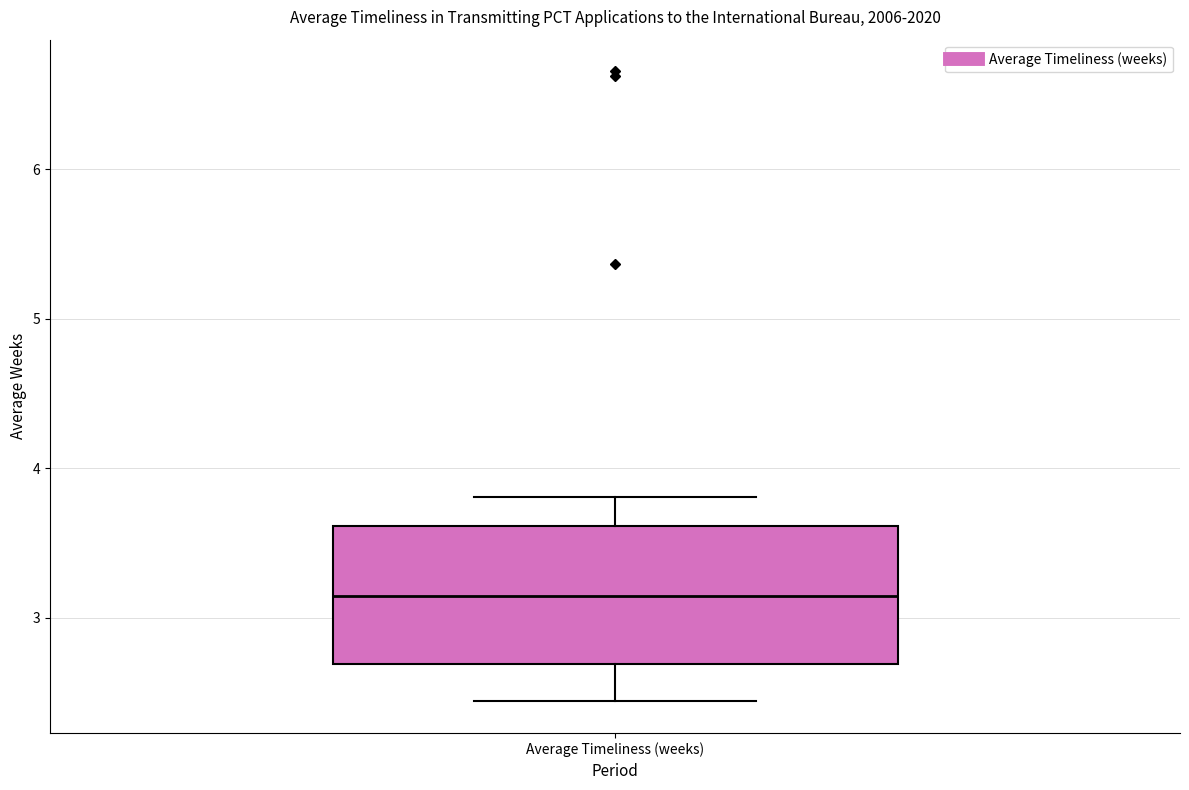

Where is the lower edge of the box for Average Timeliness (weeks) on the y-axis? The values are not printed on the chart, so give them approximately, as read against the axis.

2.7